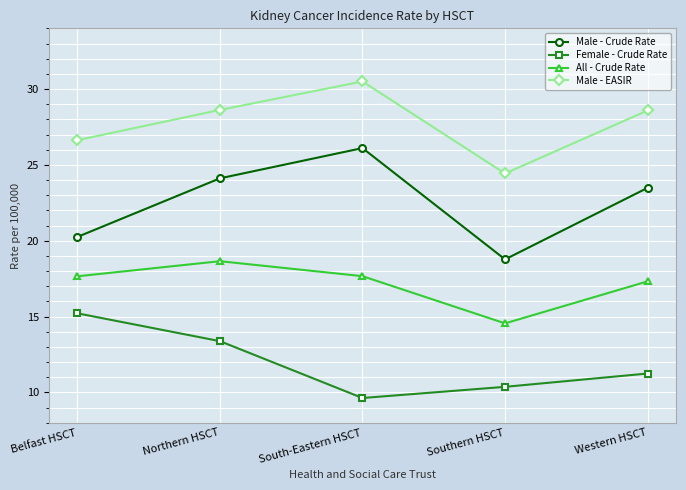

True or false: Male - Crude Rate has more than 1 points higher than both neighbors.

False